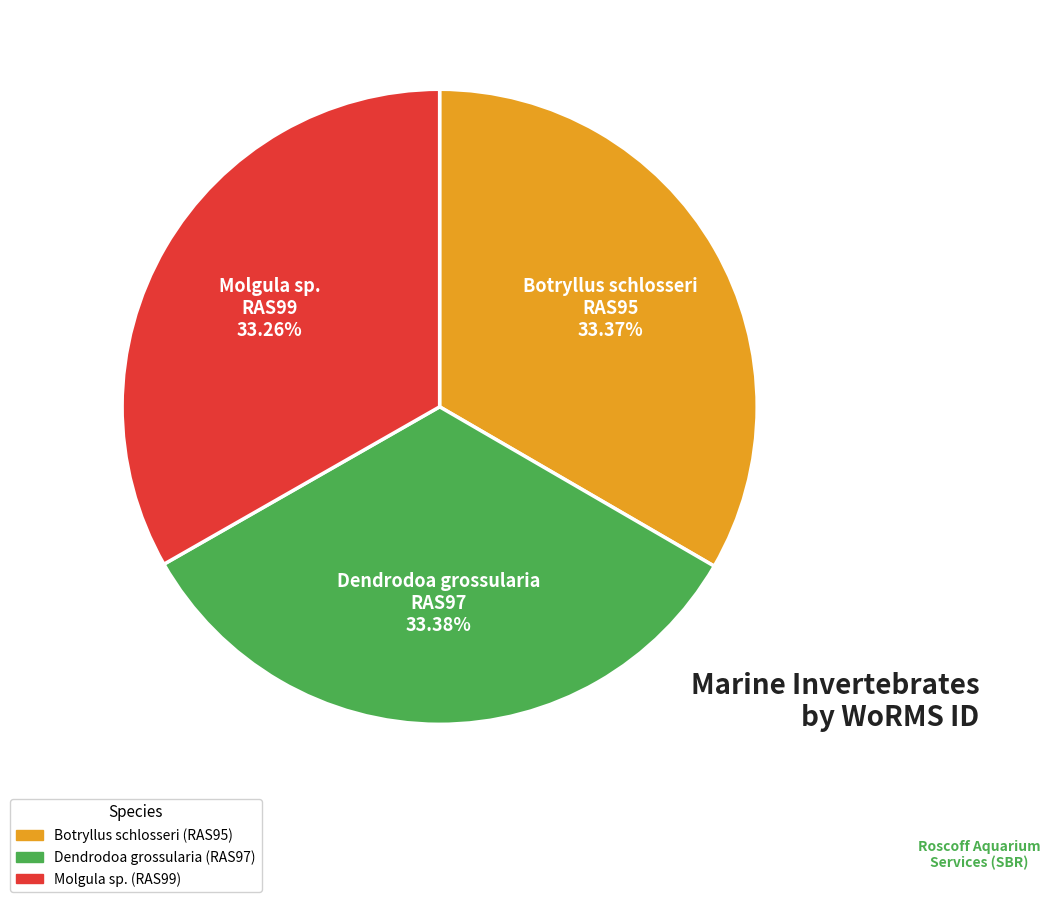

The Botryllus schlosseri slice represents 47% of the pie. True or false?

False